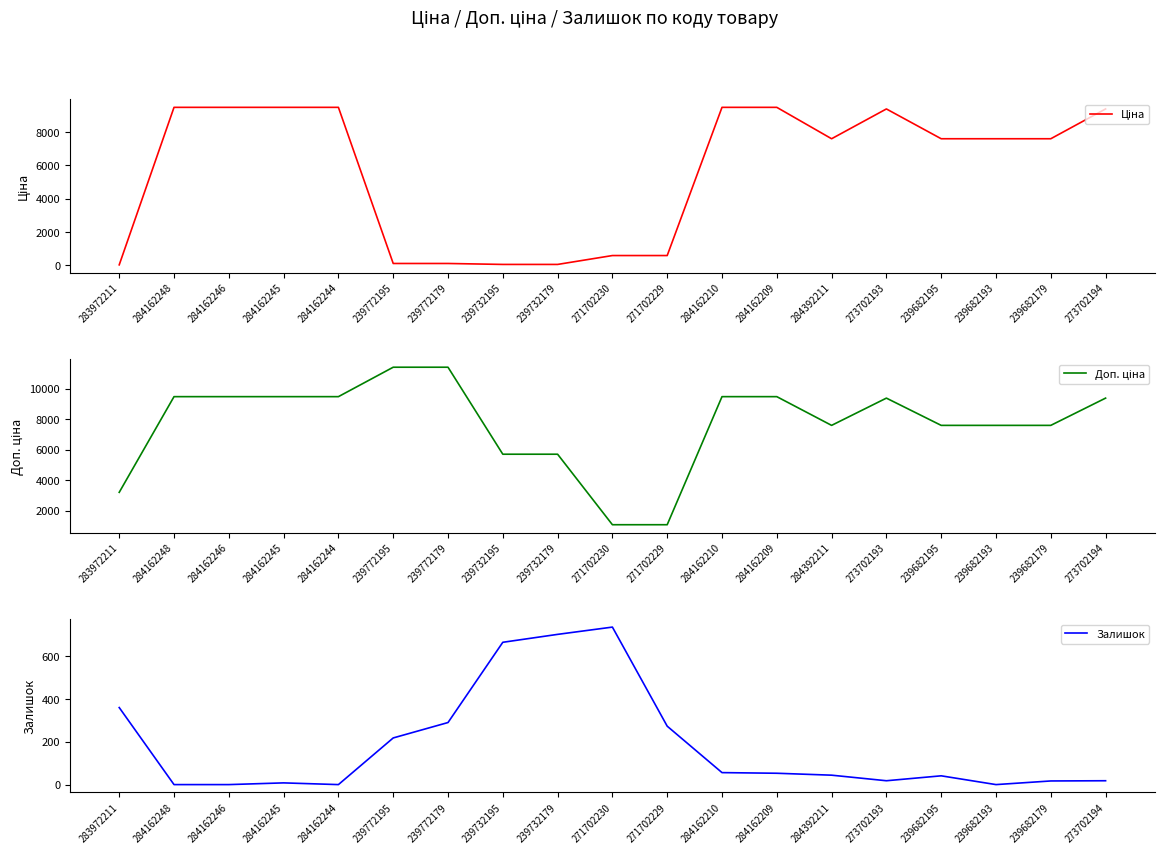

What is the minimum value for Ціна?

32.0